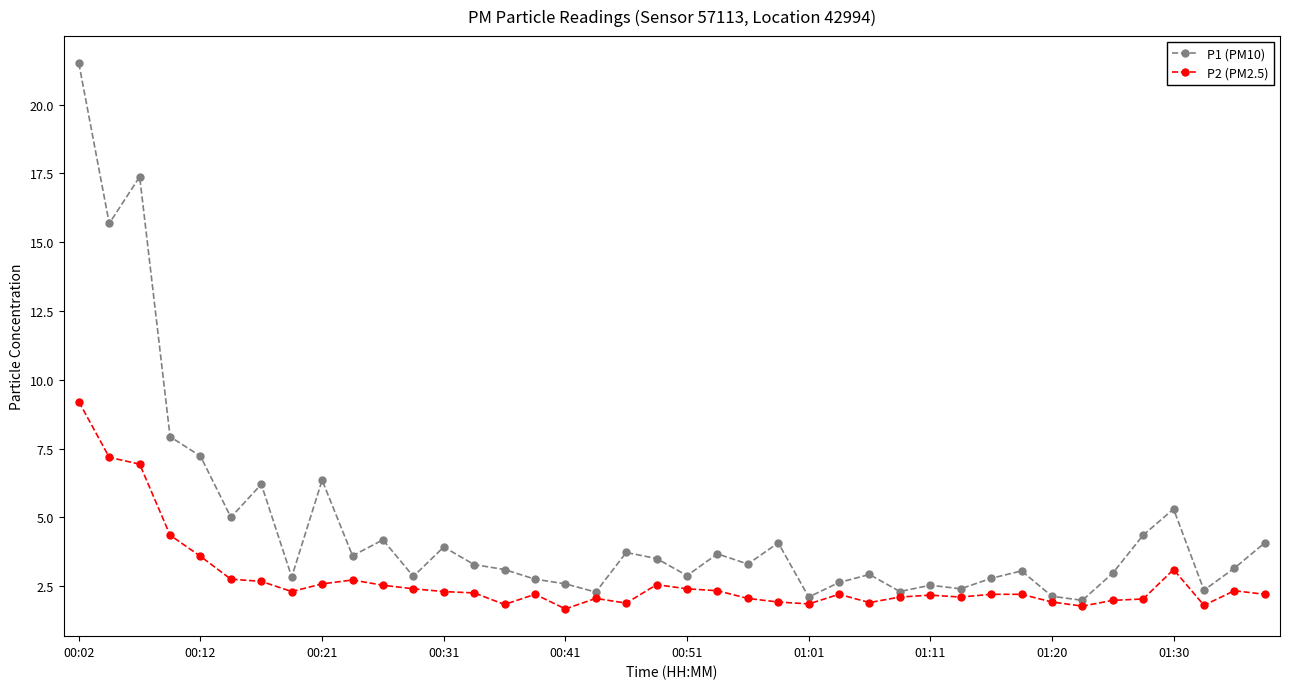

What is the difference between the maximum and minimum values in the P1 (PM10) series?

19.5